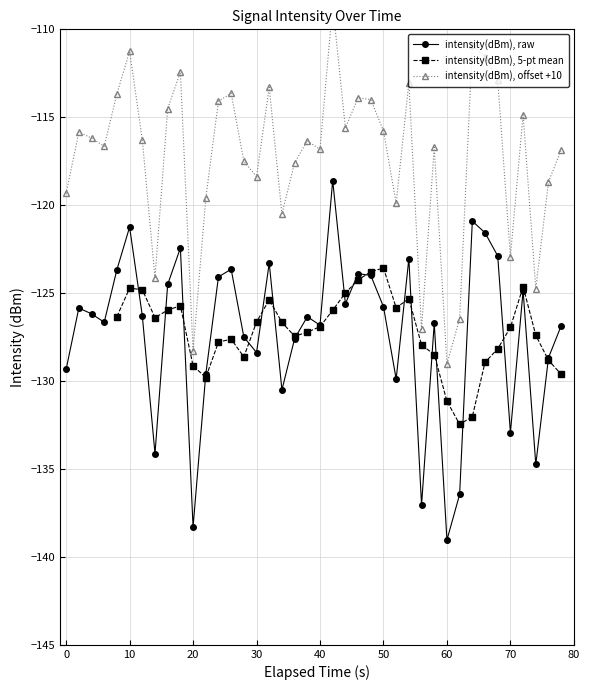

True or false: intensity(dBm), raw has more than 0 interior local peaks.

True